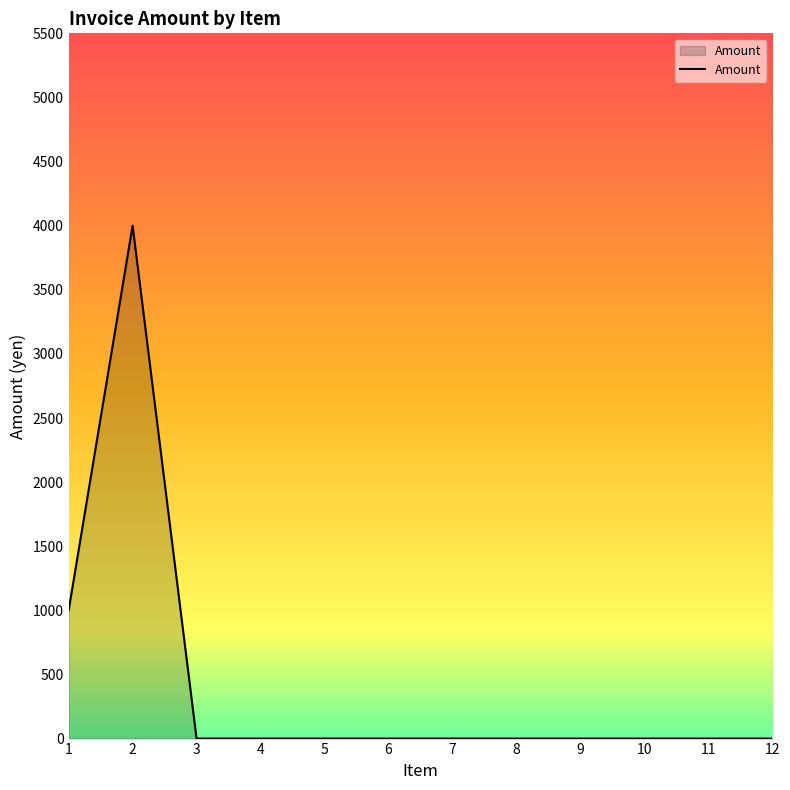

What is the difference between the maximum and minimum values?

4000